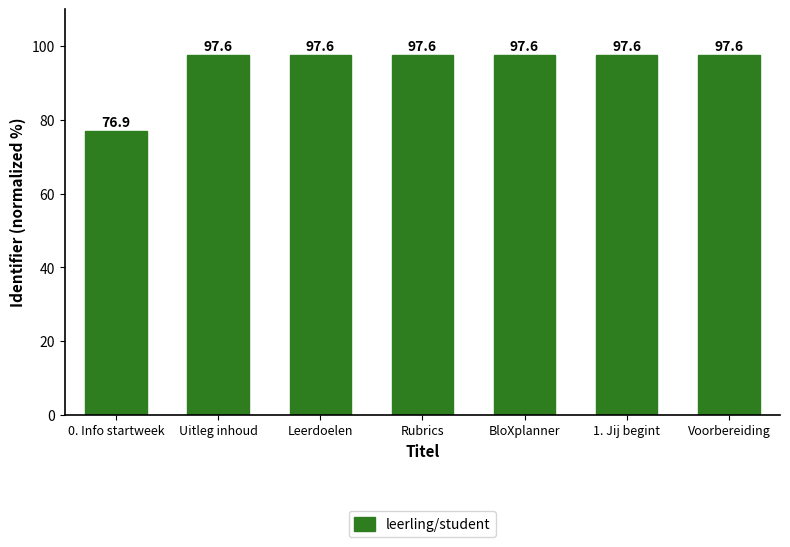

Reading left to right, extract all data points from this chart.

0. Info startweek=76.9	Uitleg inhoud=97.6	Leerdoelen=97.6	Rubrics=97.6	BloXplanner=97.6	1. Jij begint=97.6	Voorbereiding=97.6